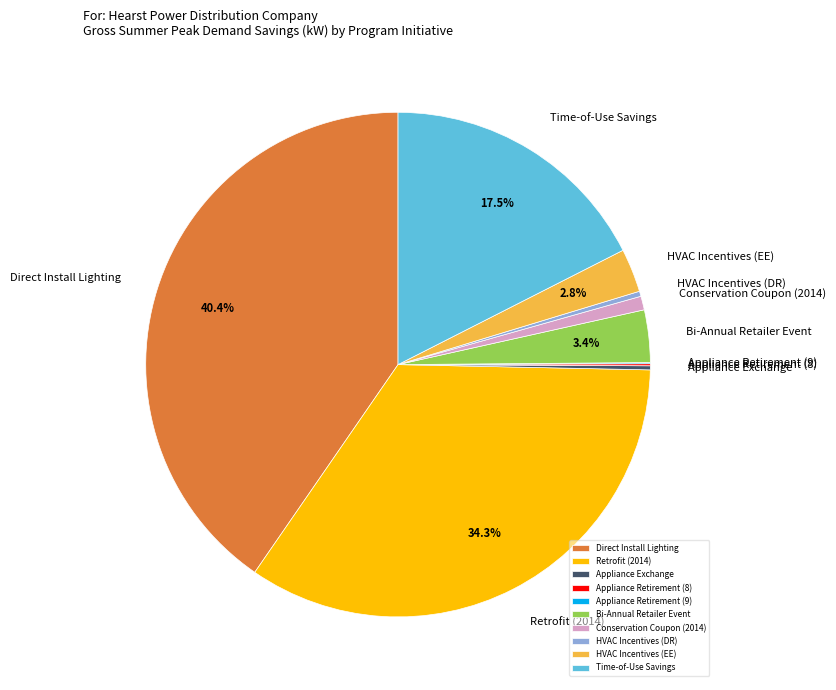

Is there a majority slice in this chart?

No